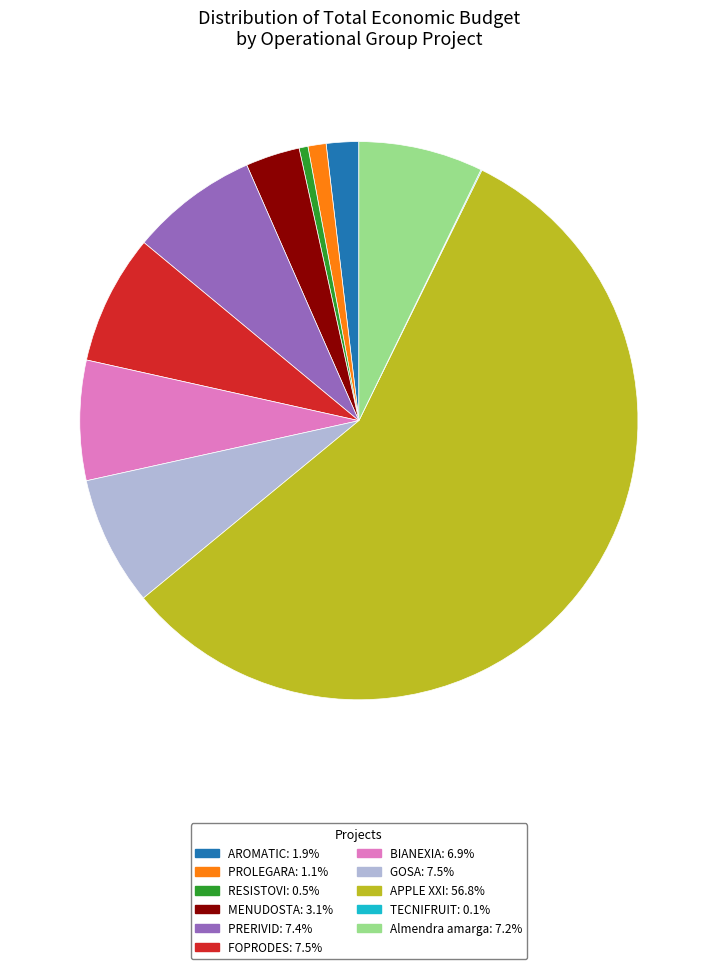

True or false: RESISTOVI accounts for 6% of the total.

False